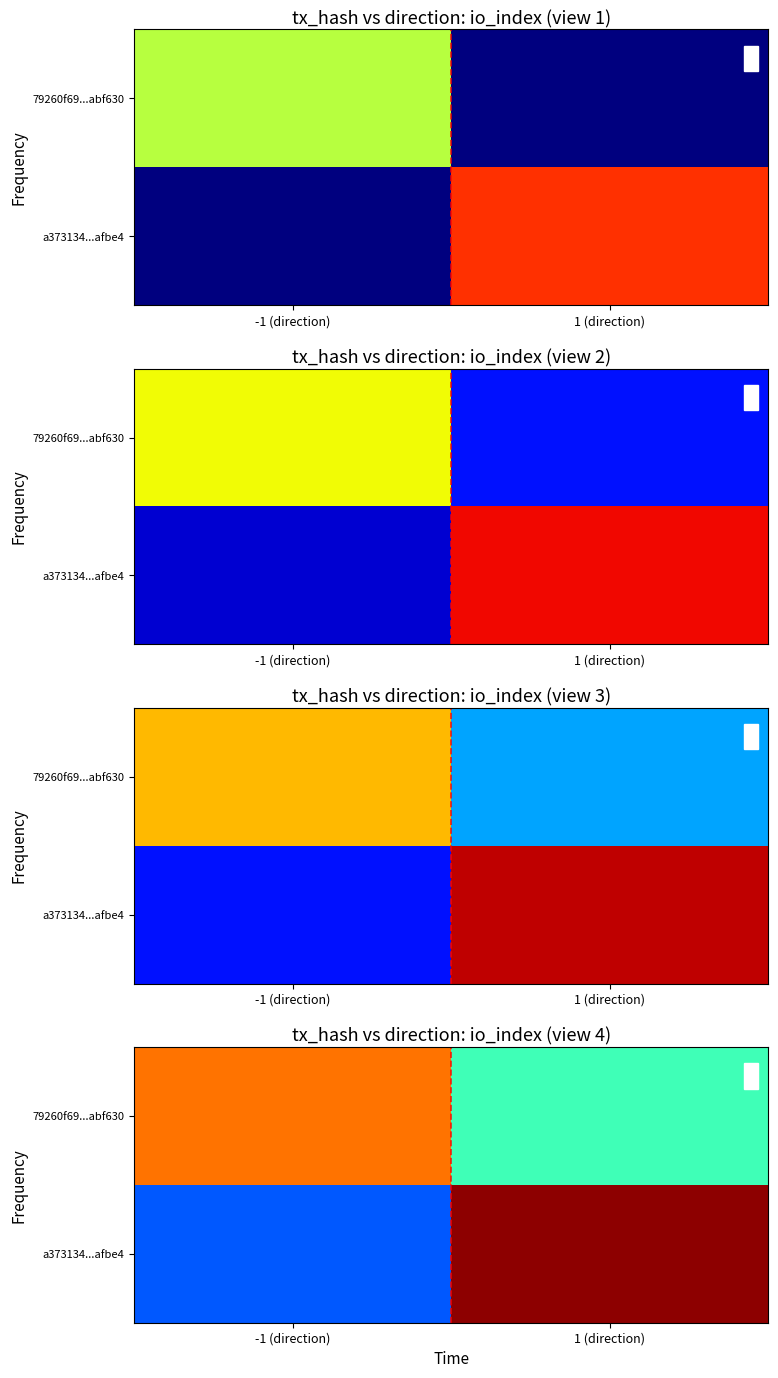

Count the number of categories in the chart.

2